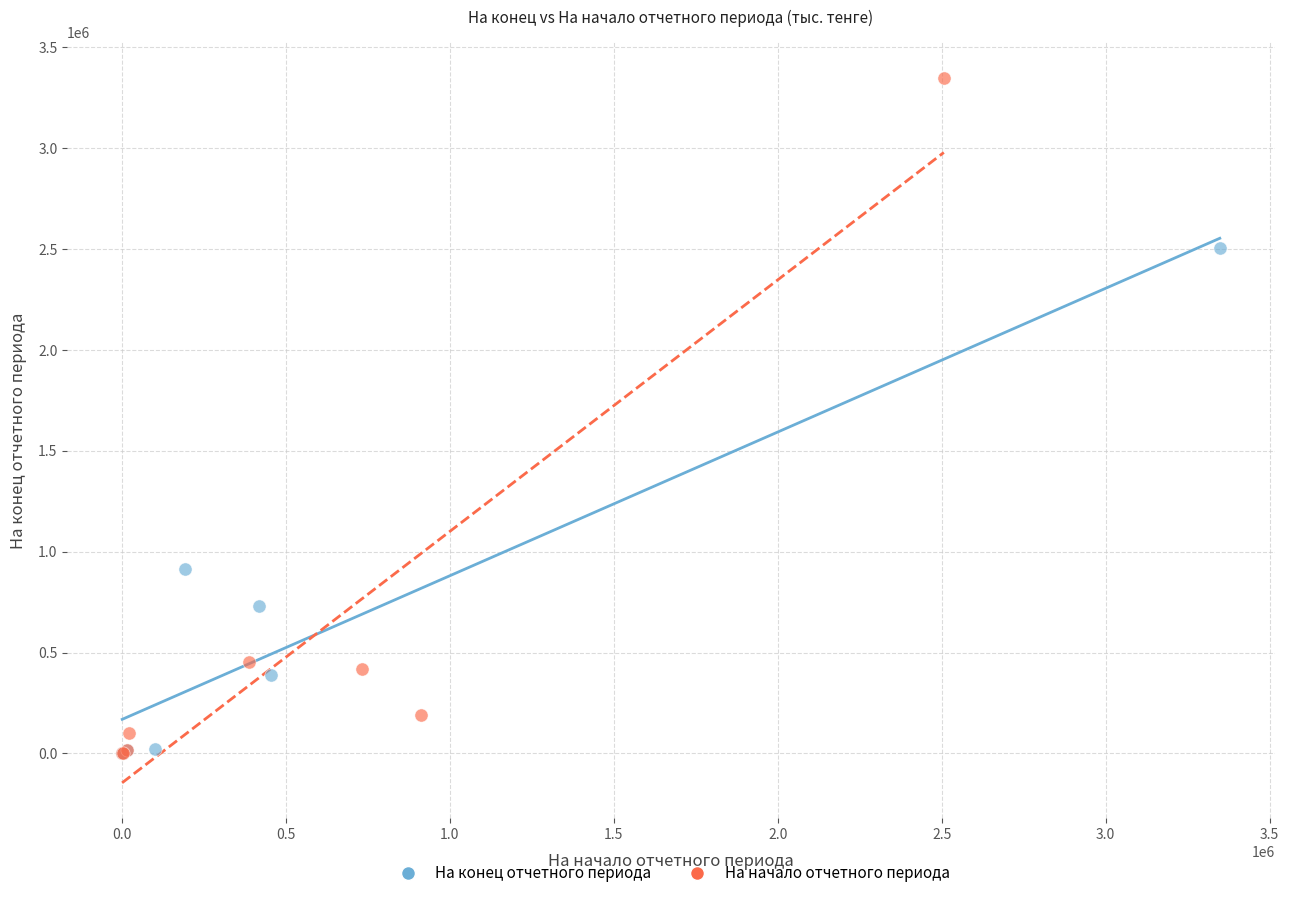

Which series has the largest Y range (max minus min)?

На начало отчетного периода